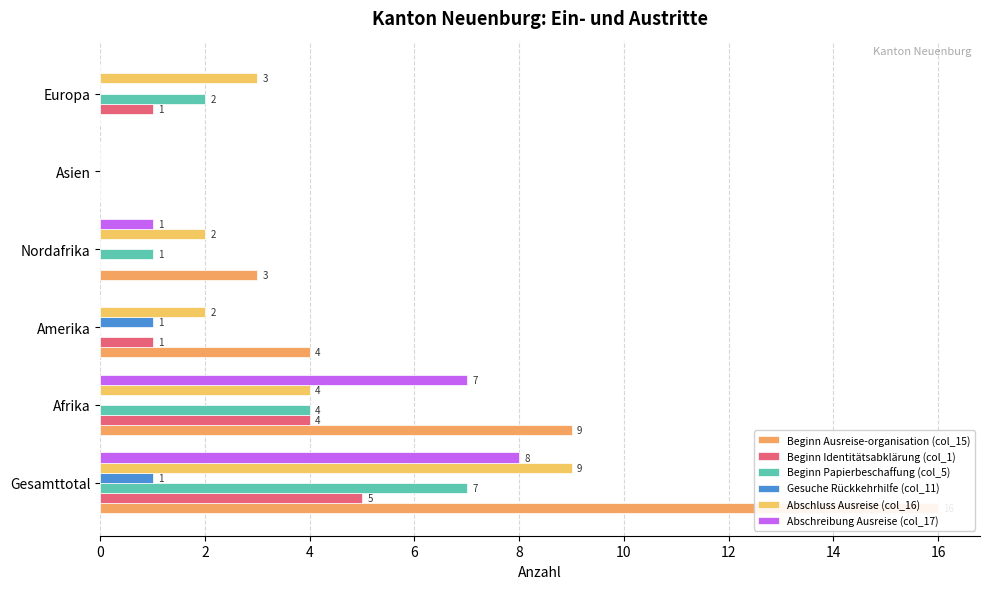

Rank the series at Amerika from lowest to highest value.

Beginn Papierbeschaffung (col_5), Abschreibung Ausreise (col_17), Beginn Identitätsabklärung (col_1), Gesuche Rückkehrhilfe (col_11), Abschluss Ausreise (col_16), Beginn Ausreise-organisation (col_15)